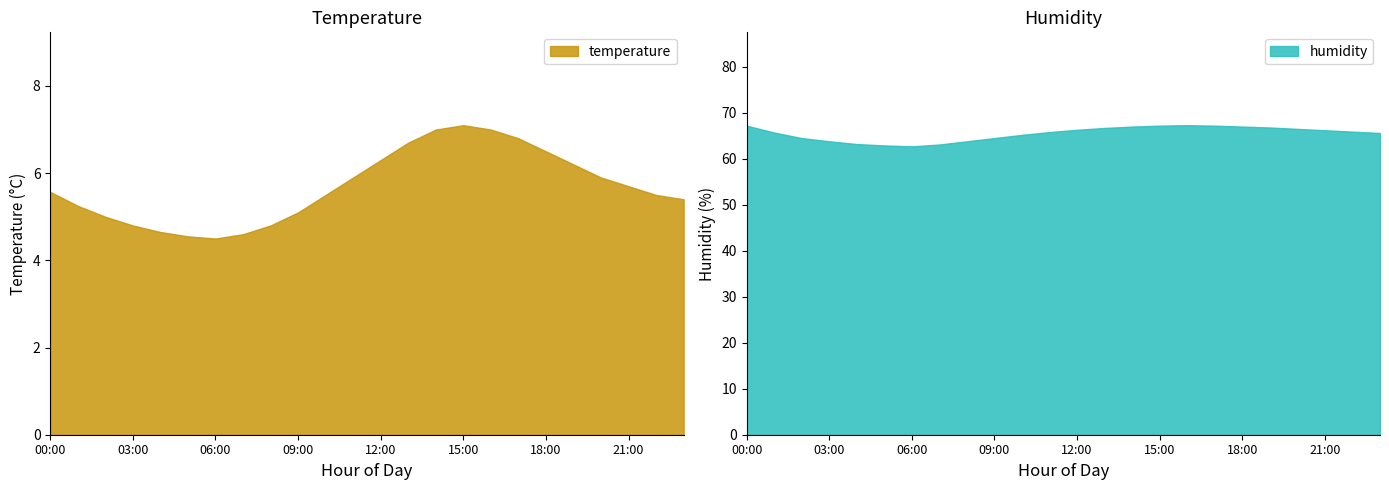

At which category is the sum across all series the highest?

15:00